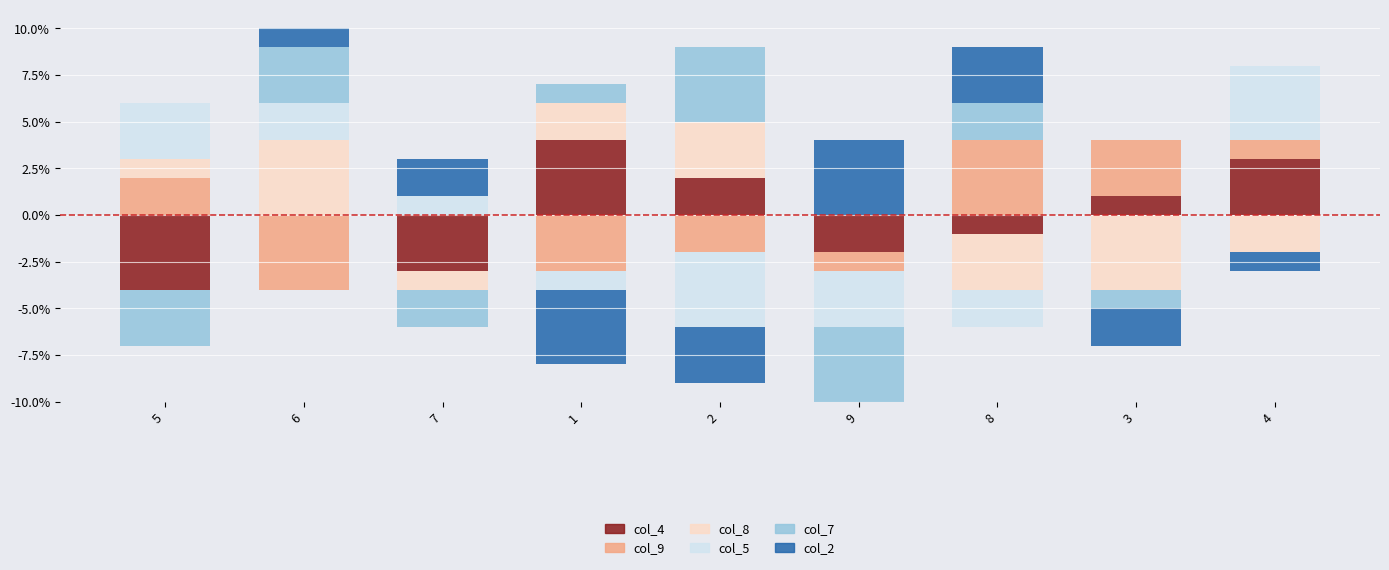

How many groups of bars are there?

9